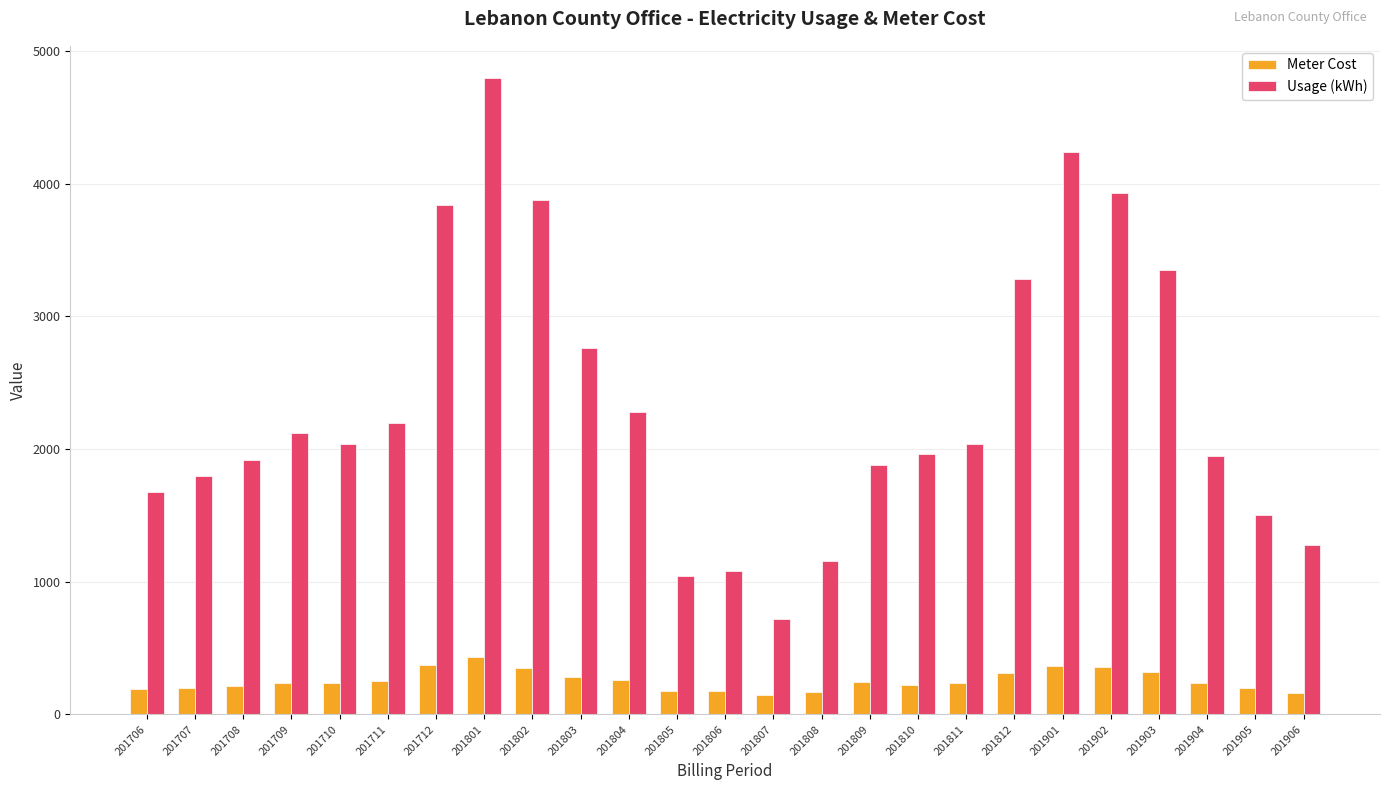

What value does the Meter Cost series have at 201708?

214.4